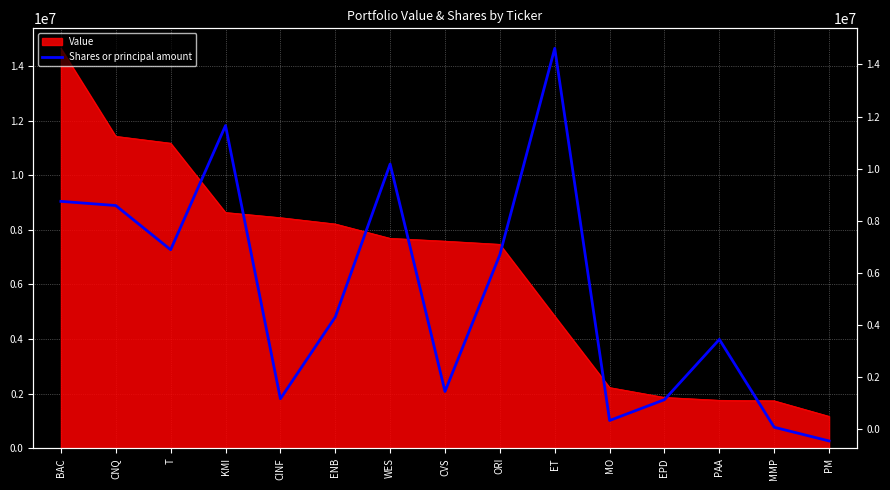

What value does the data have at WES?

10413600.2